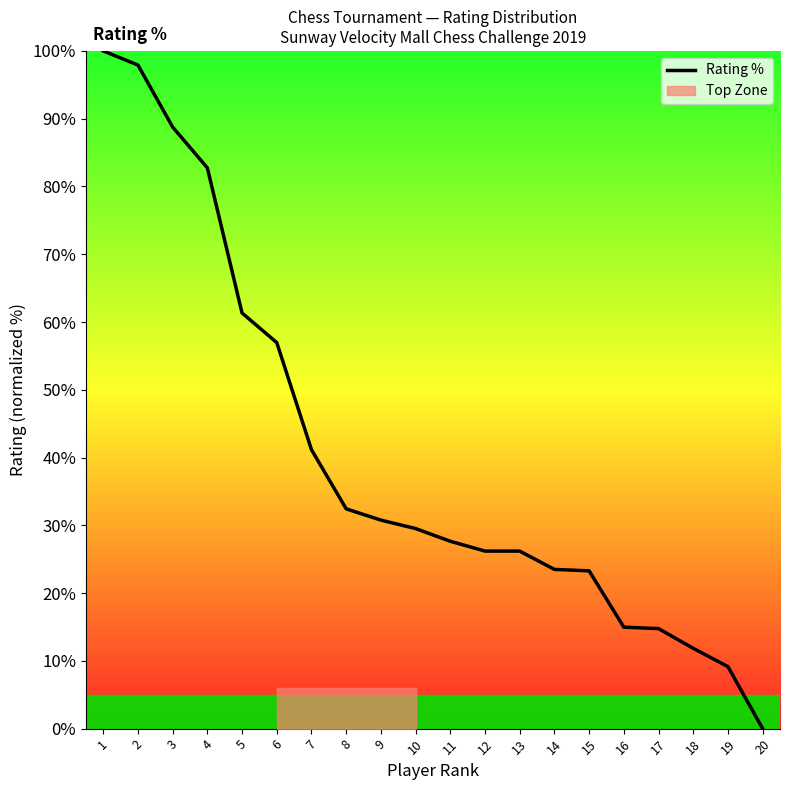

What is the sum of the values at 17 and 6?

71.7